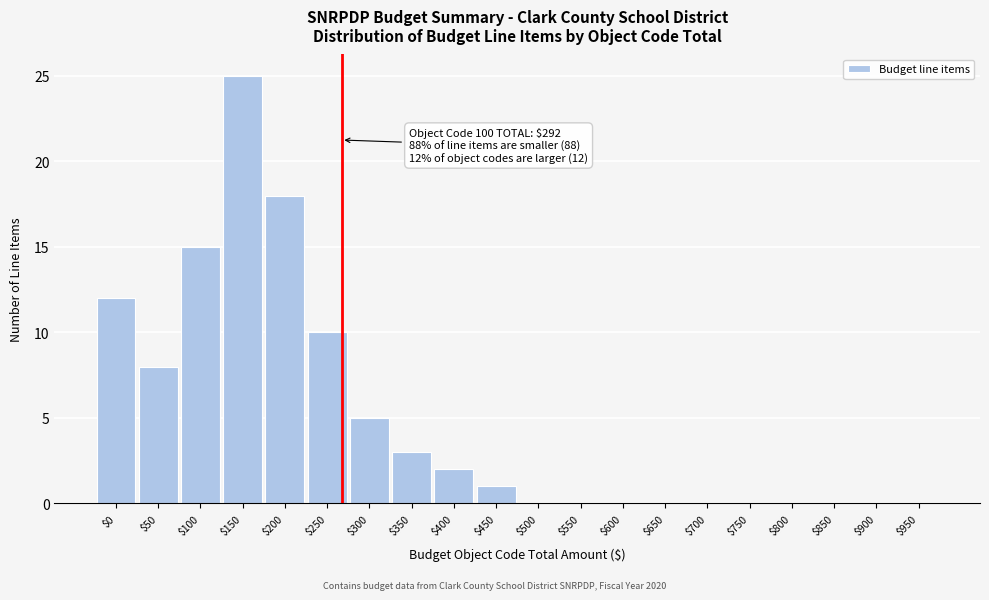

What is the maximum value shown in the chart?

25